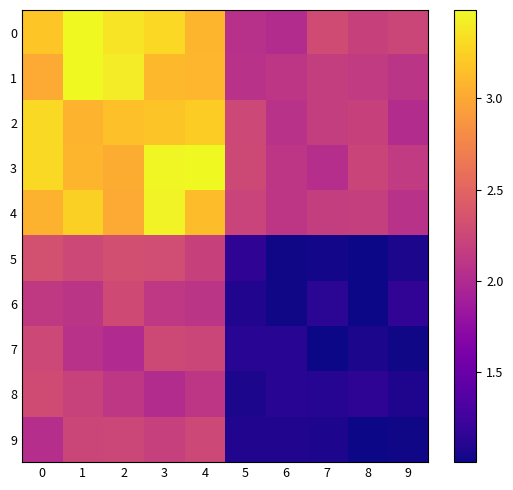

Reading left to right, transcribe all the data shown in this chart.

0: 0=3.2	1=3.5	2=3.4	3=3.3	4=3.1	5=2.1	6=2.0	7=2.3	8=2.2	9=2.2
1: 0=3.0	1=3.5	2=3.4	3=3.1	4=3.1	5=2.1	6=2.1	7=2.2	8=2.1	9=2.1
2: 0=3.3	1=3.1	2=3.1	3=3.2	4=3.2	5=2.3	6=2.1	7=2.2	8=2.2	9=2.0
3: 0=3.3	1=3.1	2=3.0	3=3.5	4=3.5	5=2.3	6=2.1	7=2.0	8=2.2	9=2.1
4: 0=3.1	1=3.2	2=3.0	3=3.5	4=3.1	5=2.2	6=2.1	7=2.2	8=2.2	9=2.1
5: 0=2.3	1=2.3	2=2.3	3=2.3	4=2.2	5=1.2	6=1.0	7=1.0	8=1.0	9=1.1
6: 0=2.1	1=2.1	2=2.3	3=2.1	4=2.1	5=1.1	6=1.0	7=1.1	8=1.0	9=1.2
7: 0=2.3	1=2.1	2=2.0	3=2.3	4=2.2	5=1.1	6=1.1	7=1.0	8=1.1	9=1.0
8: 0=2.3	1=2.2	2=2.1	3=2.0	4=2.1	5=1.1	6=1.1	7=1.1	8=1.1	9=1.1
9: 0=2.0	1=2.2	2=2.3	3=2.2	4=2.3	5=1.1	6=1.1	7=1.1	8=1.0	9=1.0